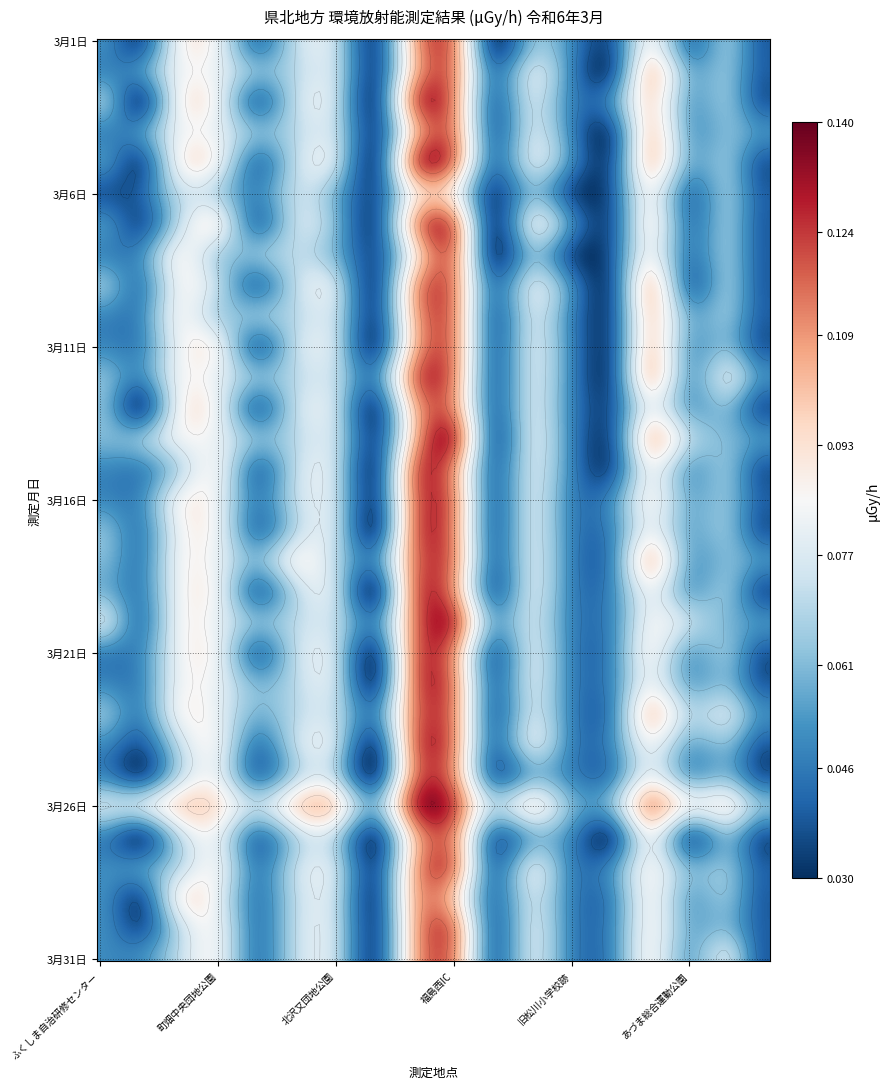

Rank the series at あづま総合運動公園 from highest to lowest value.

3月26日, 3月14日, 3月20日, 3月23日, 3月2日, 3月3日, 3月4日, 3月5日, 3月10日, 3月11日, 3月12日, 3月13日, 3月15日, 3月16日, 3月17日, 3月18日, 3月19日, 3月21日, 3月22日, 3月24日, 3月25日, 3月28日, 3月29日, 3月30日, 3月31日, 3月1日, 3月6日, 3月7日, 3月8日, 3月9日, 3月27日